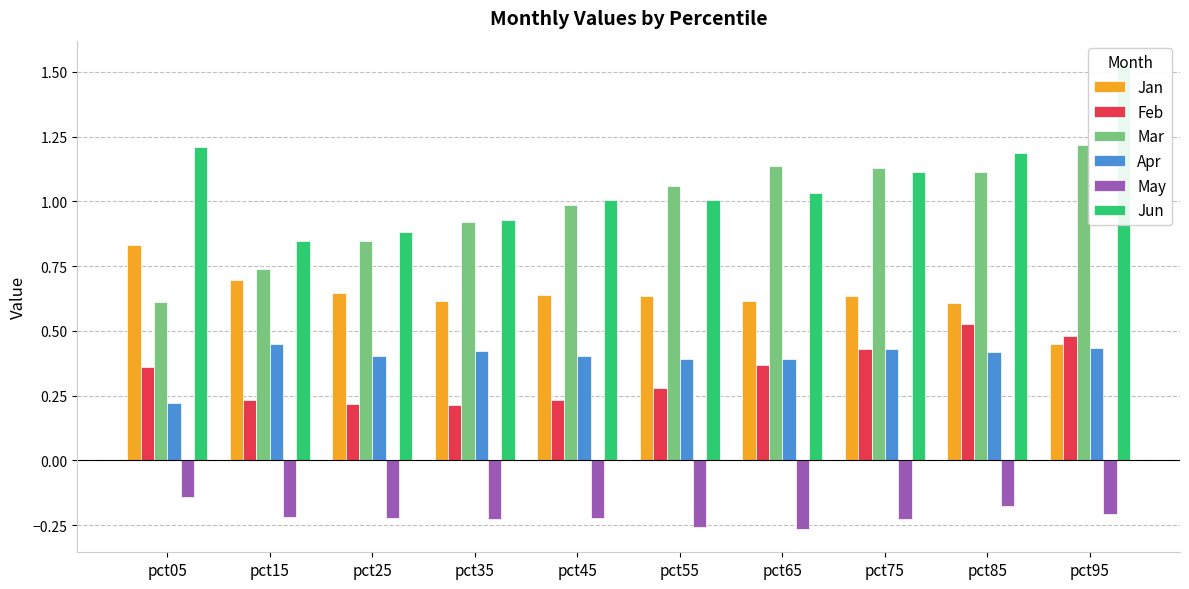

Which series has the largest total across all categories?

Jun